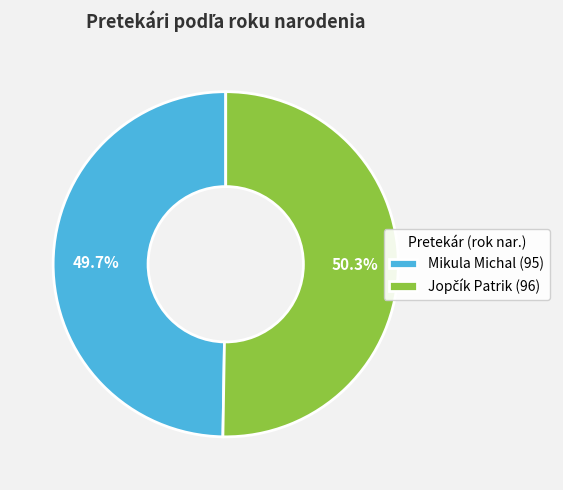

What percentage is NOT represented by Mikula Michal (95)?

50.3%